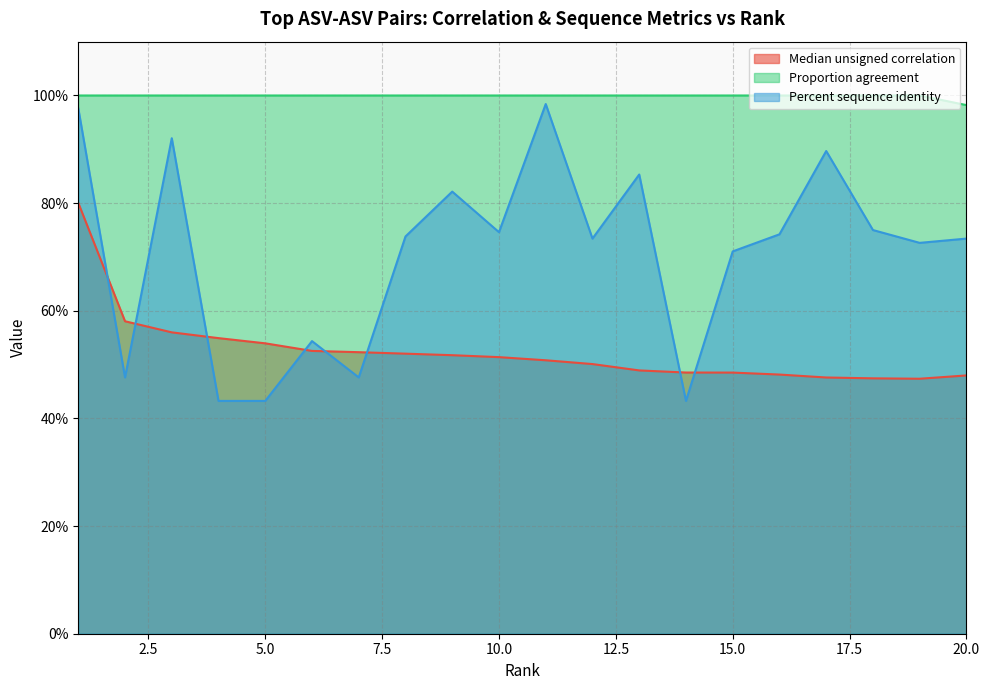

Is it true that Median unsigned correlation equals 0.3 at 18?

False